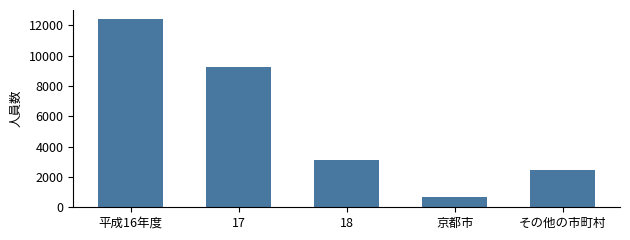

What is the change in value from 平成16年度 to 京都市?

-11742